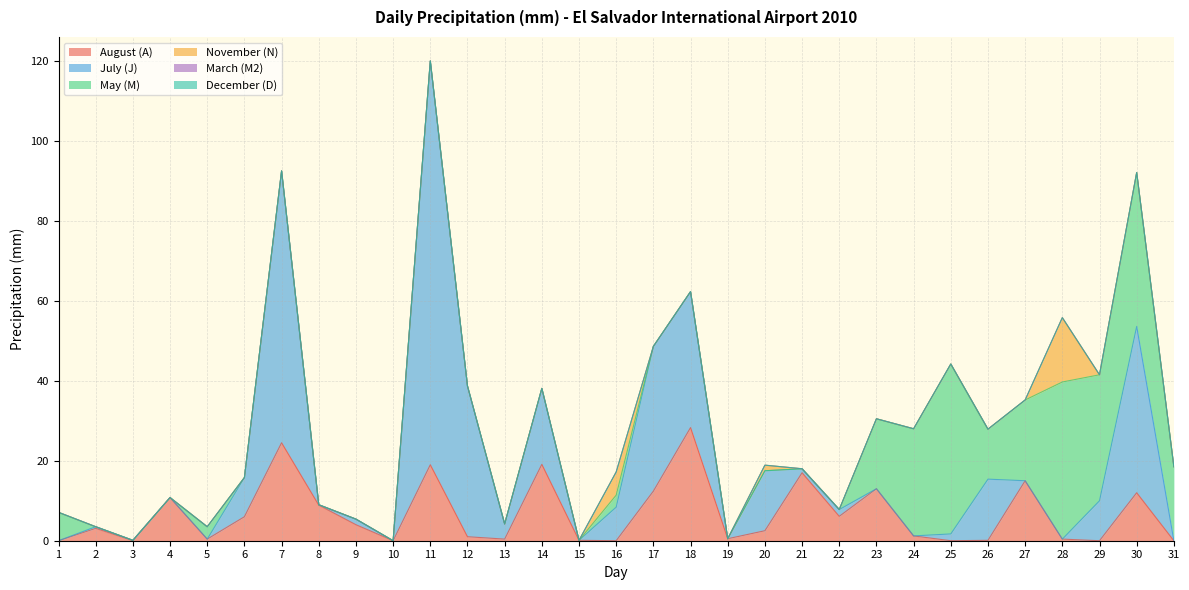

Which series has the largest total across all categories?

July (J)